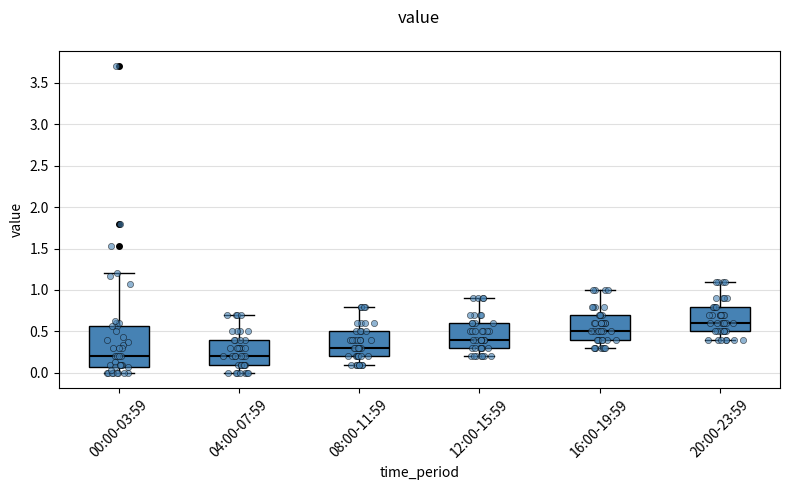

Which box has the highest median line?

20:00-23:59